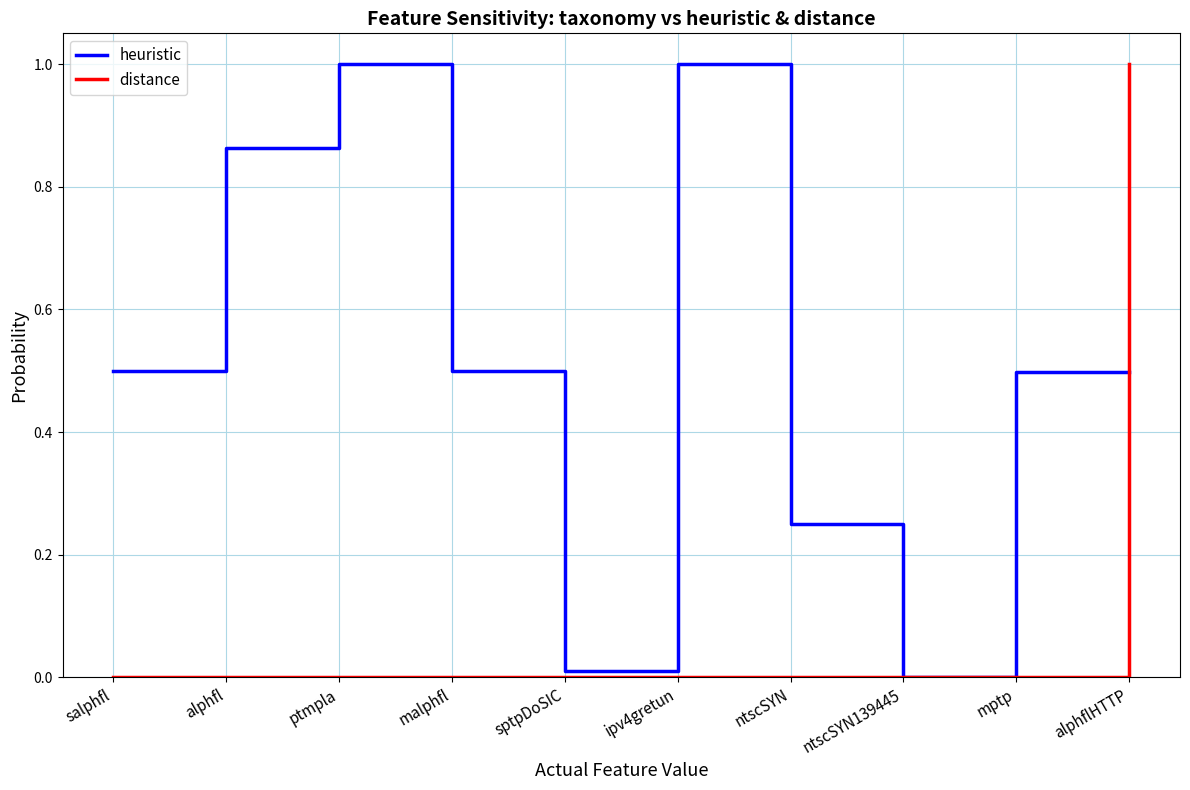

What is the spread (max minus min) of values at ipv4gretun?

1.0